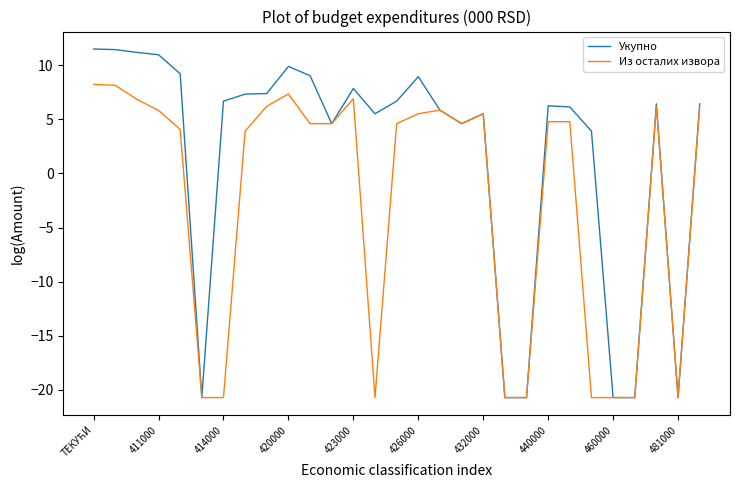

What are all the series names shown in the legend?

Укупно, Из осталих извора